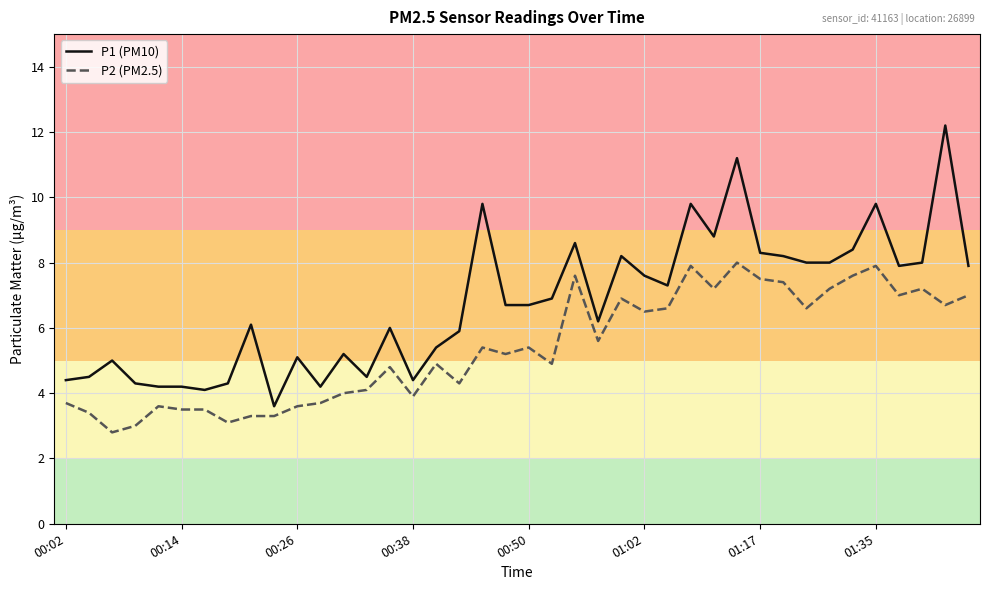

Which series has the largest range (max minus min)?

P1 (PM10)